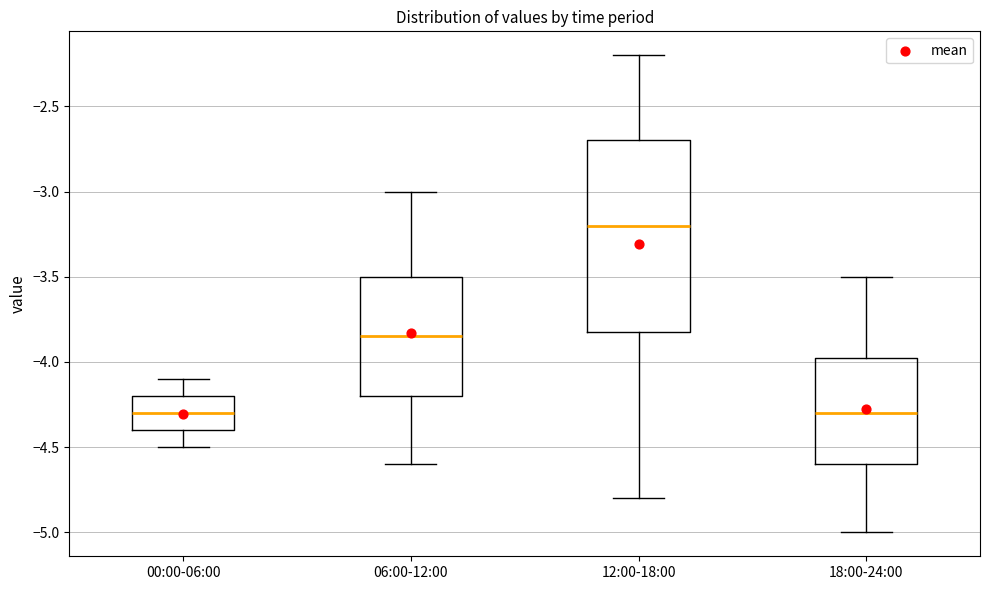

Where is the upper edge of the box for 00:00-06:00 on the y-axis? The values are not printed on the chart, so give them approximately, as read against the axis.

-4.20